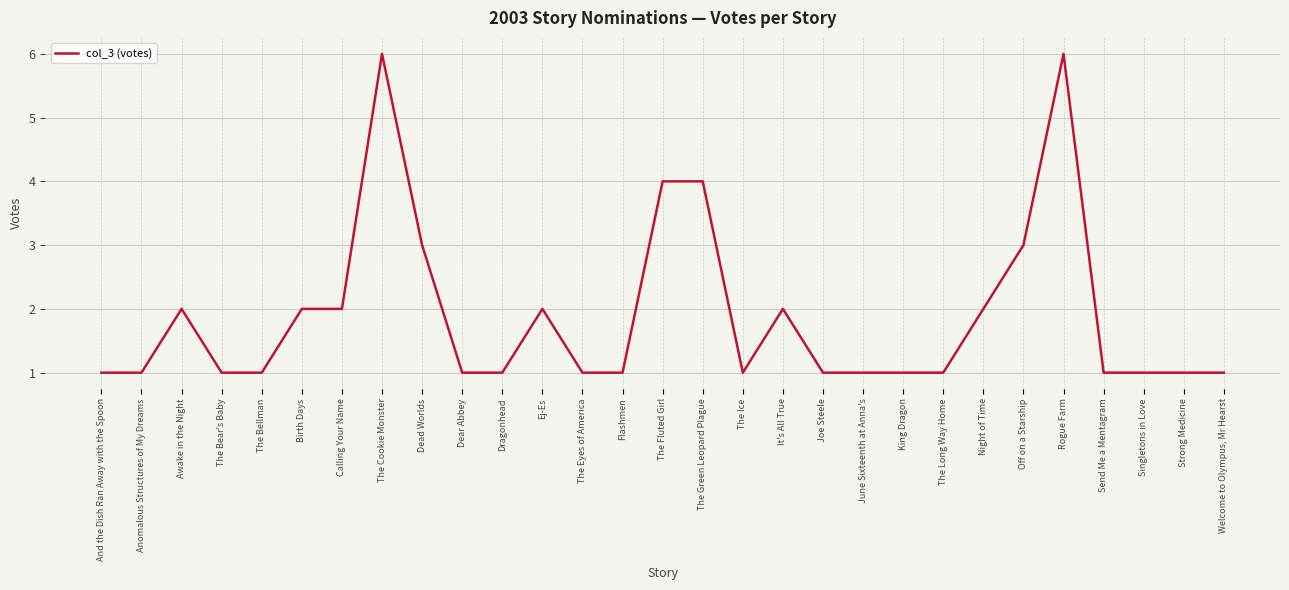

What is the difference between the values at Rogue Farm and Calling Your Name?

4